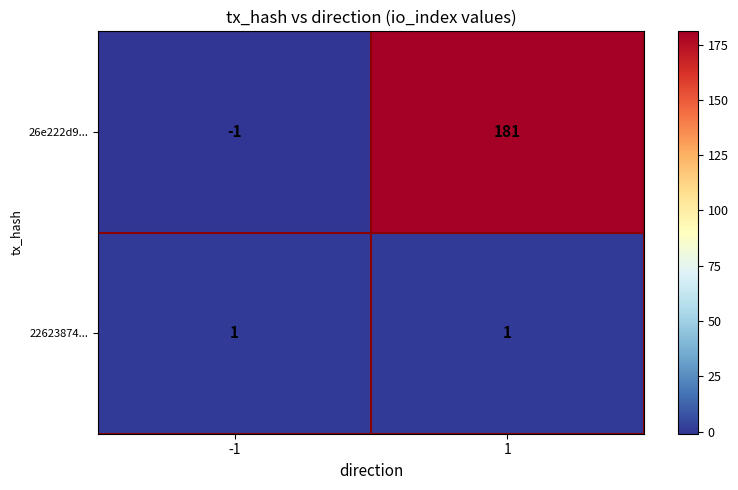

Between -1 and 1, which series saw the biggest shift?

26e222d9...